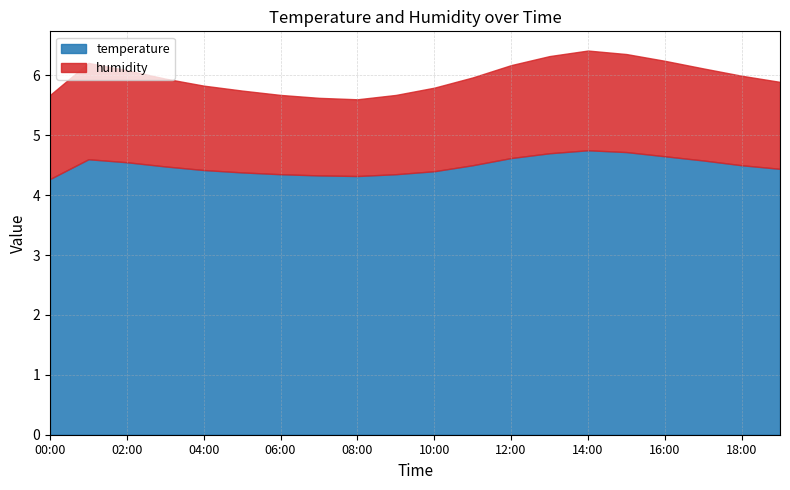

The value of temperature at 16:00 is 6.3. True or false?

False